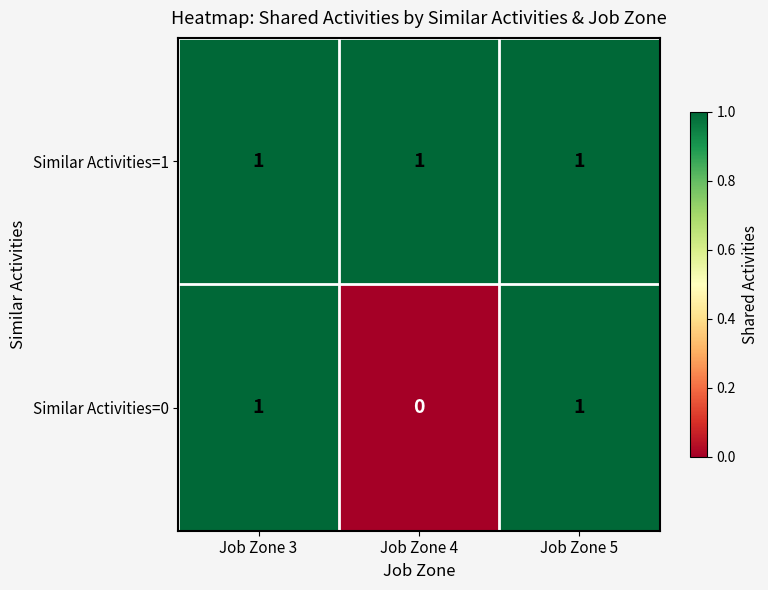

Which series has the largest total across all categories?

Similar Activities=1